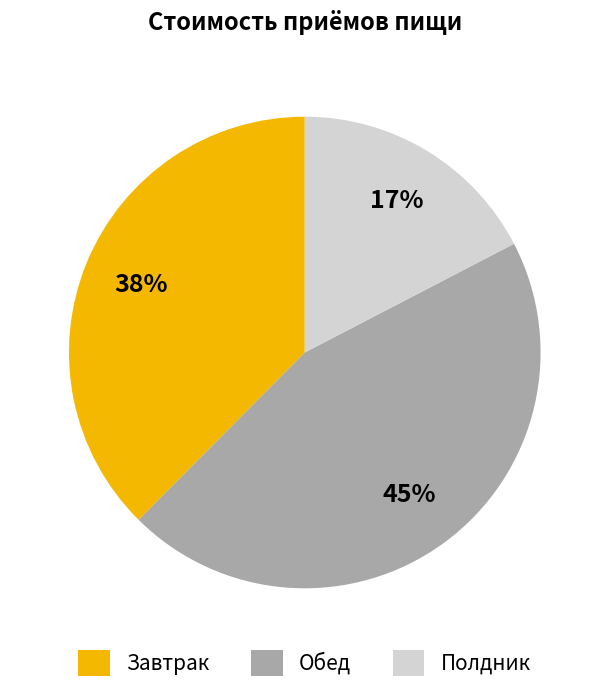

What is the smallest slice in the pie chart?

Полдник